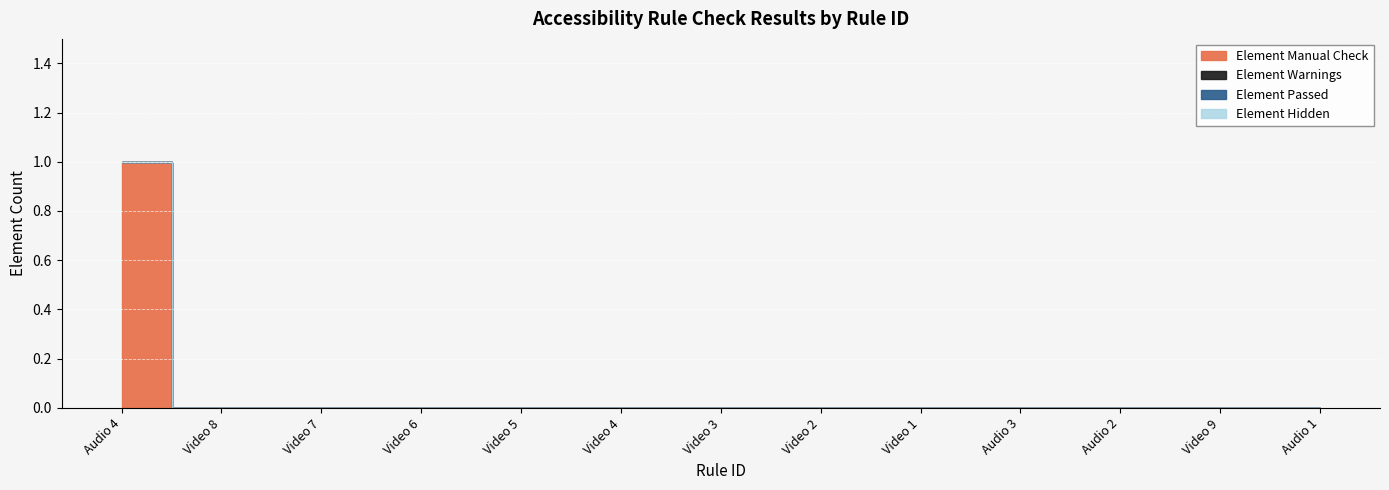

True or false: Element Manual Check and Element Warnings intersect in this chart.

False